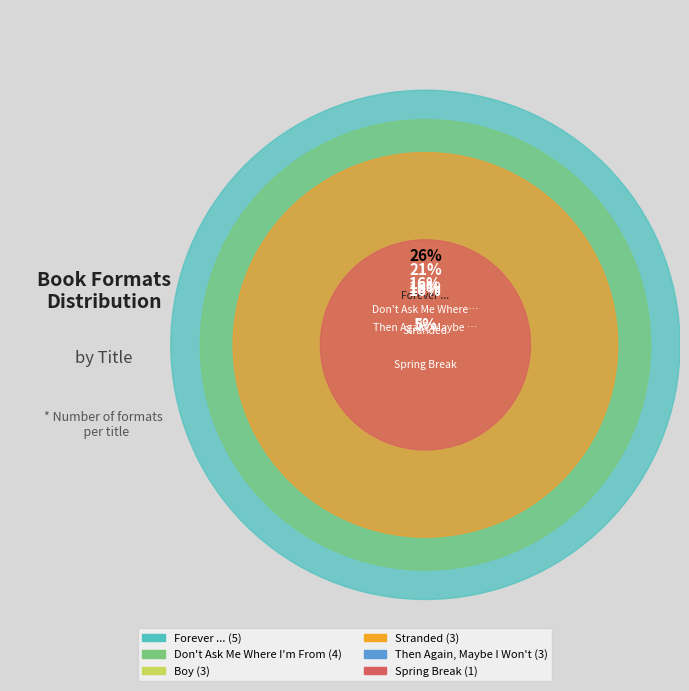

True or false: Don't Ask Me Where I'm From accounts for 29% of the total.

False